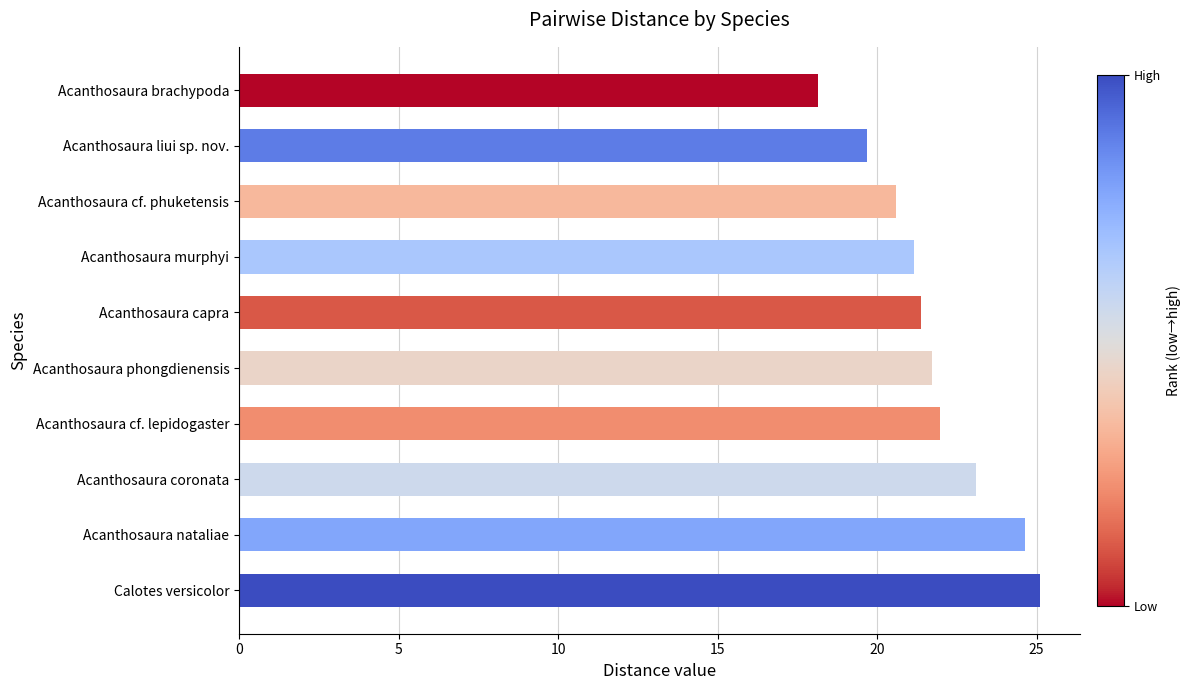

True or false: the data shows 18.2 at Acanthosaura brachypoda.

True